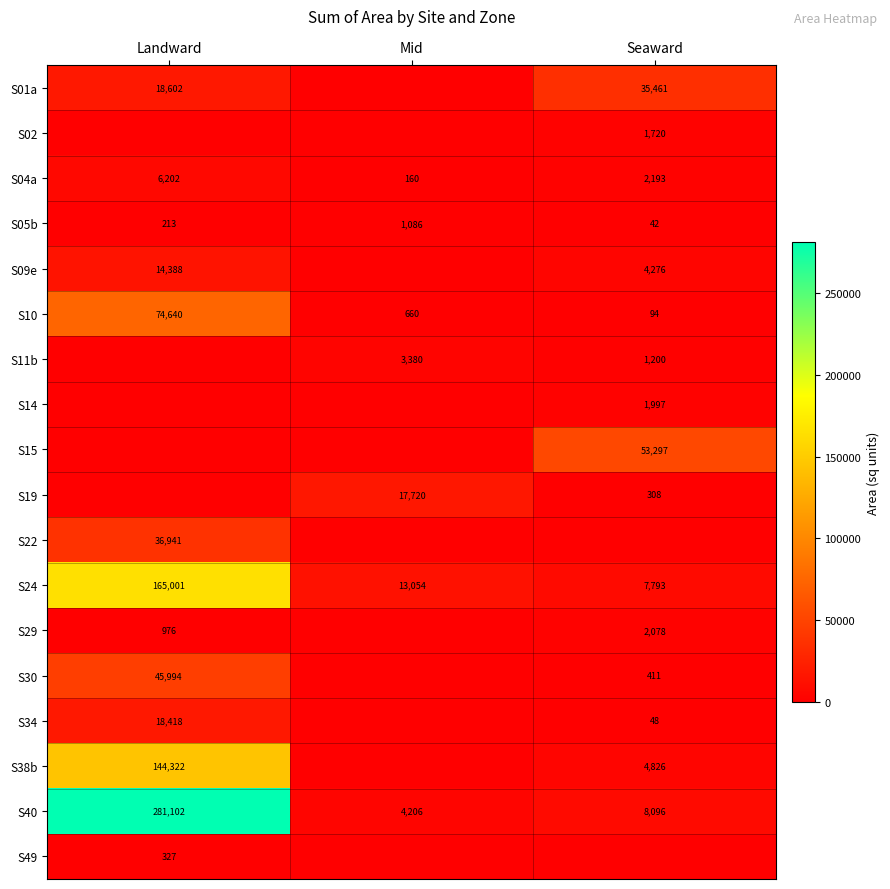

Which has a higher value, Mid or Landward?

Landward